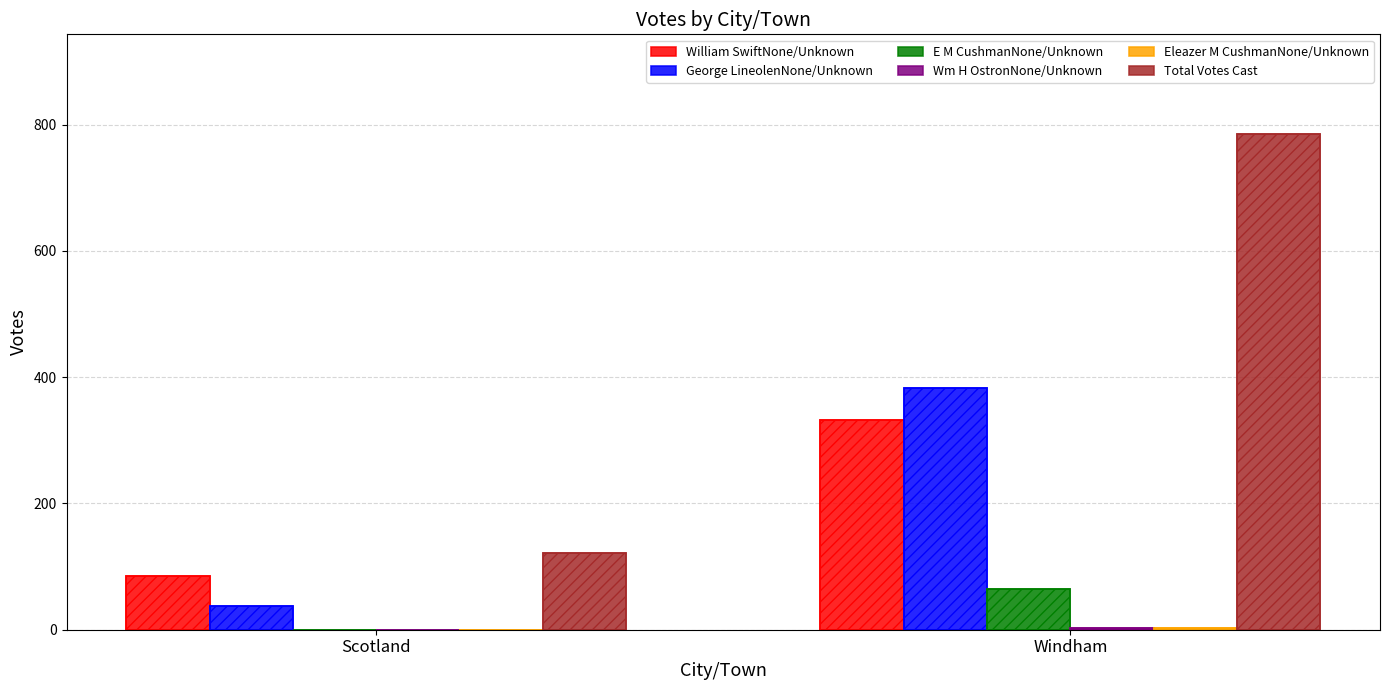

What is the sum of the William SwiftNone/Unknown values at Windham and Scotland?

417